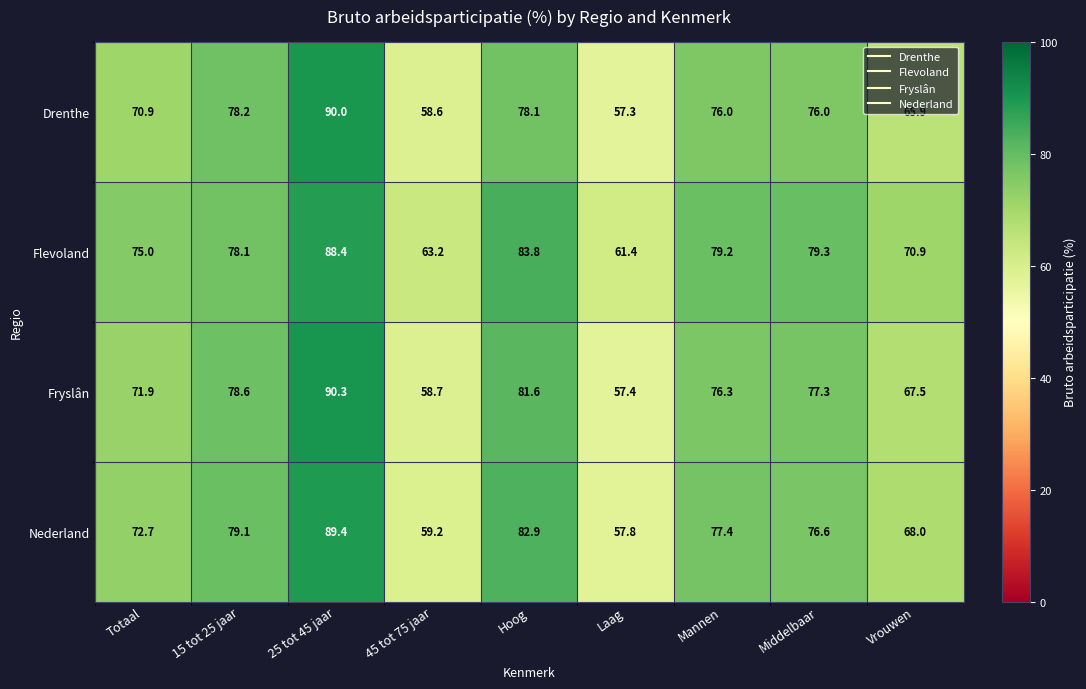

What is the sum of the Drenthe values at 15 tot 25 jaar and Hoog?

156.3